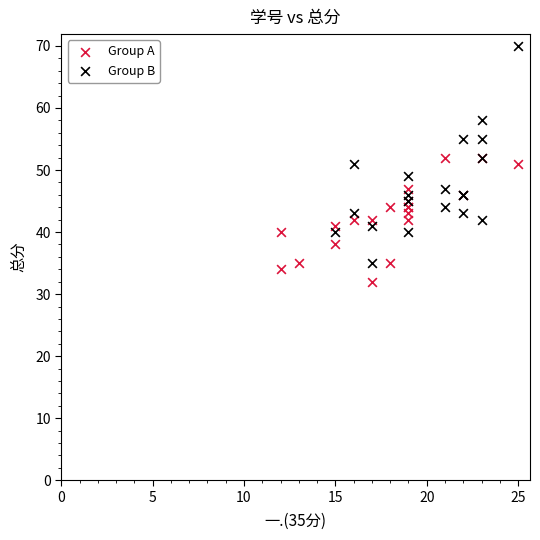

Which series has the largest Y range (max minus min)?

Group B